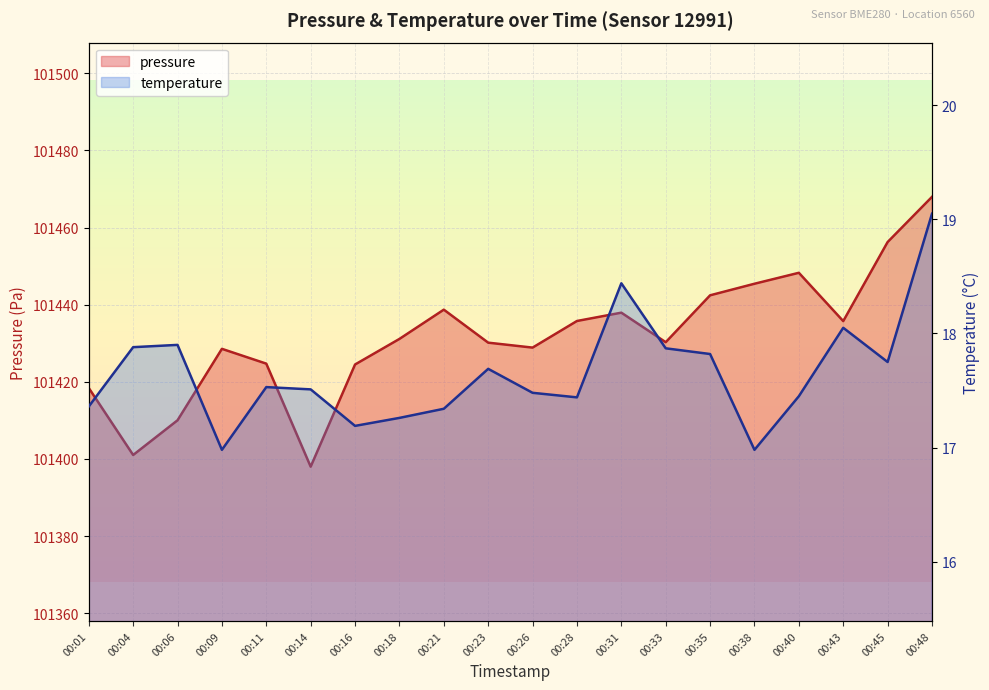

What is the sum of the temperature values at 00:26 and 00:35?

35.3